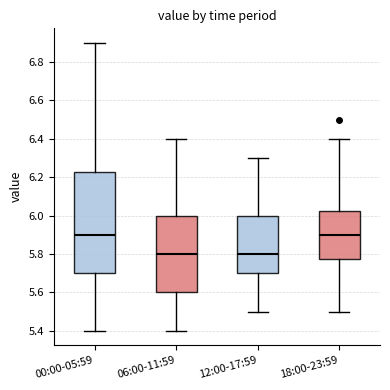

Which box is the tallest, from its lower edge to its upper edge?

00:00-05:59